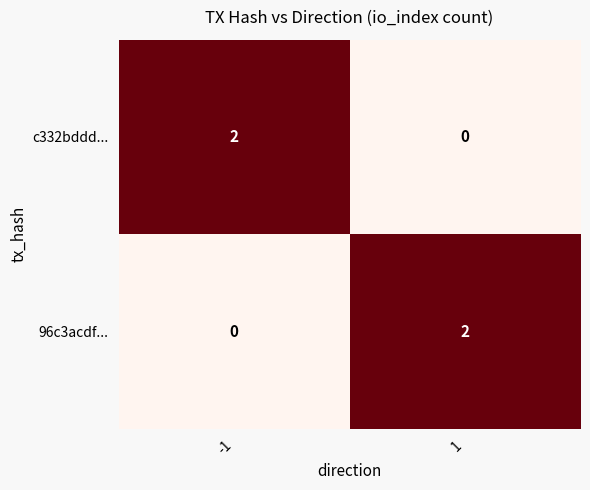

The value of c332bddd... at 1 is -1. True or false?

False